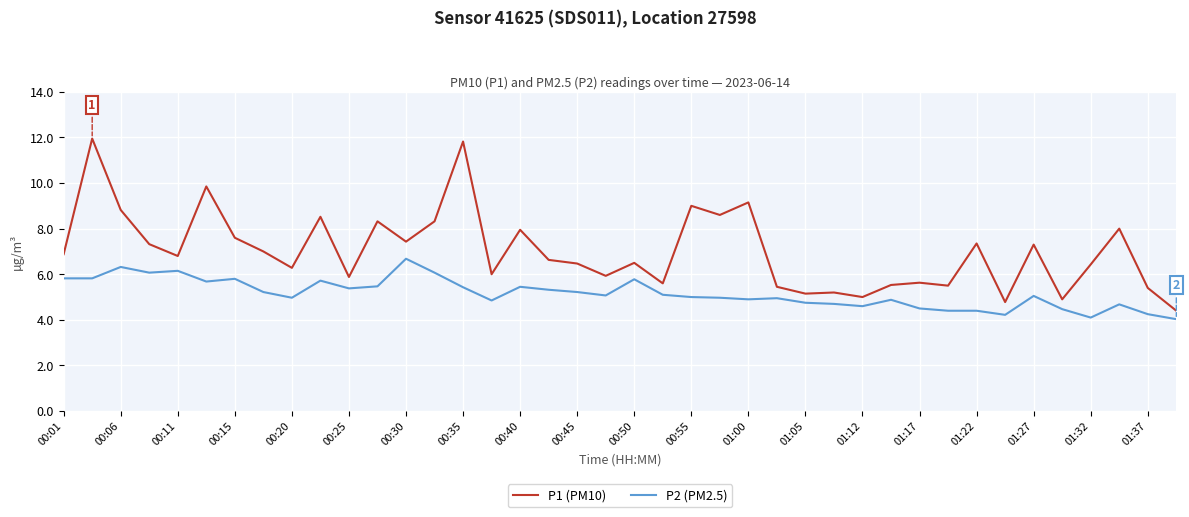

Which series has the largest total across all categories?

P1 (PM10)